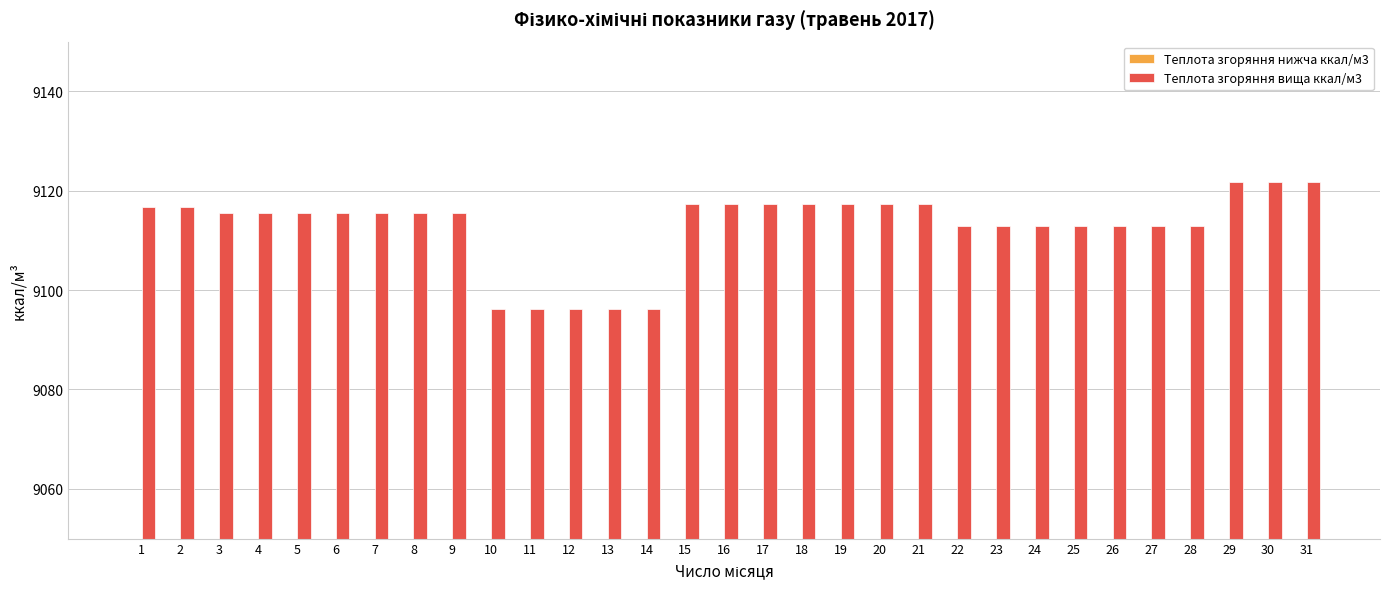

At how many categories does at least one series exceed 8982?

31